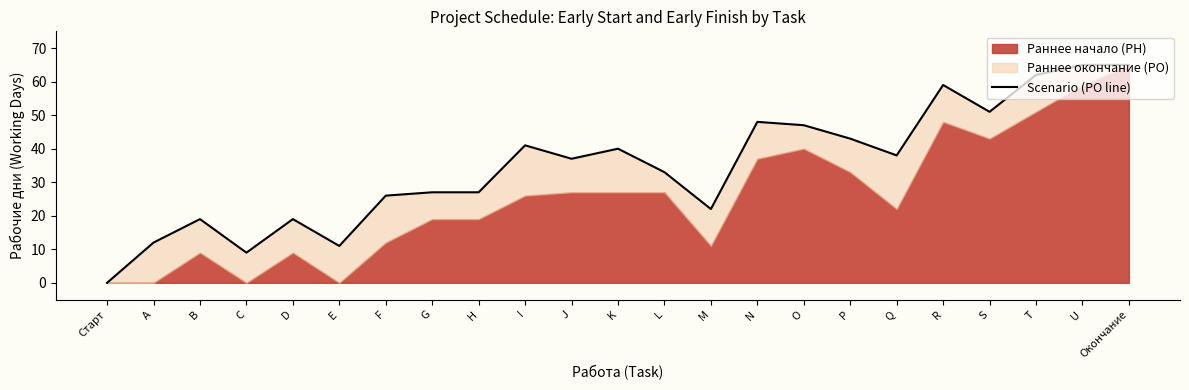

Reading left to right, transcribe all the data shown in this chart.

0	12	19	9	19	11	26	27	27	41	37	40	33	22	48	47	43	38	59	51	62	65	65